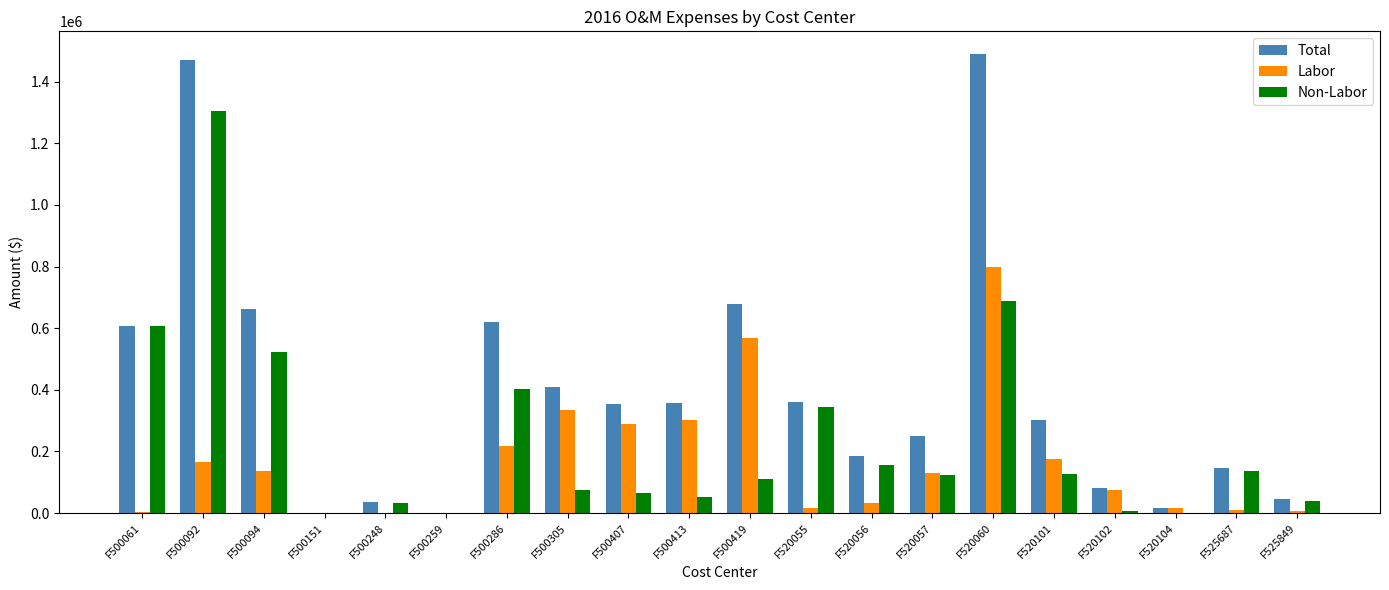

What is the sum of the Total values at F520056 and F500413?

541940.1